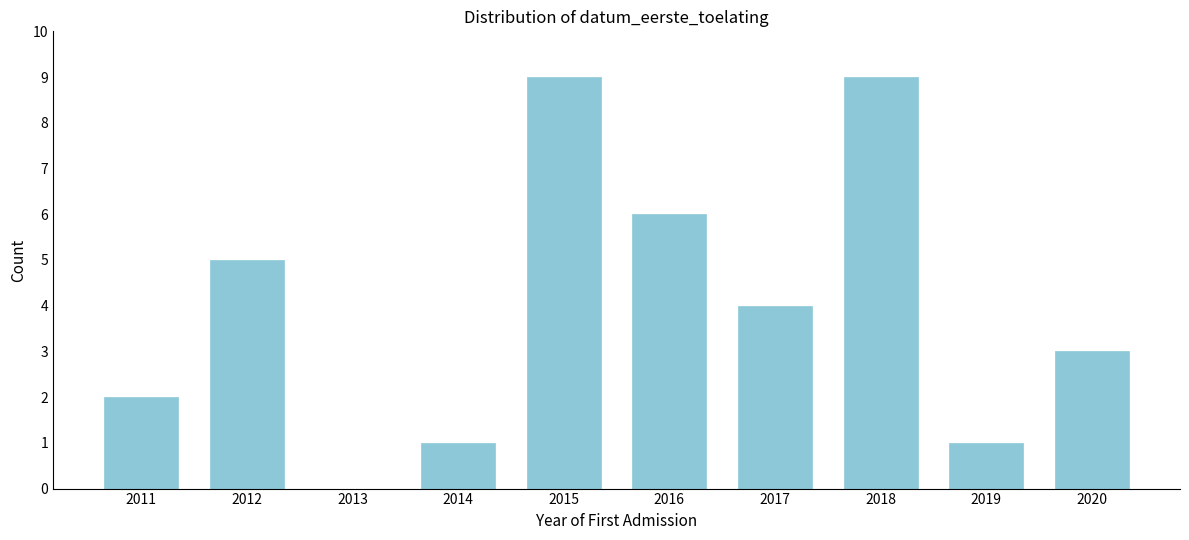

Reading left to right, what are all the values shown in this chart?

2011=2	2012=5	2013=0	2014=1	2015=9	2016=6	2017=4	2018=9	2019=1	2020=3